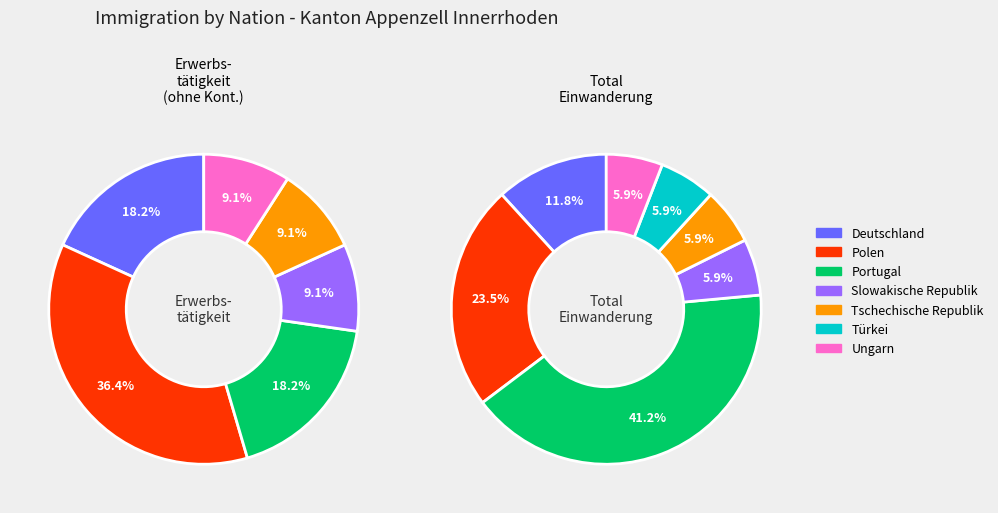

Combined, do Ungarn and Polen account for over 50%?

No